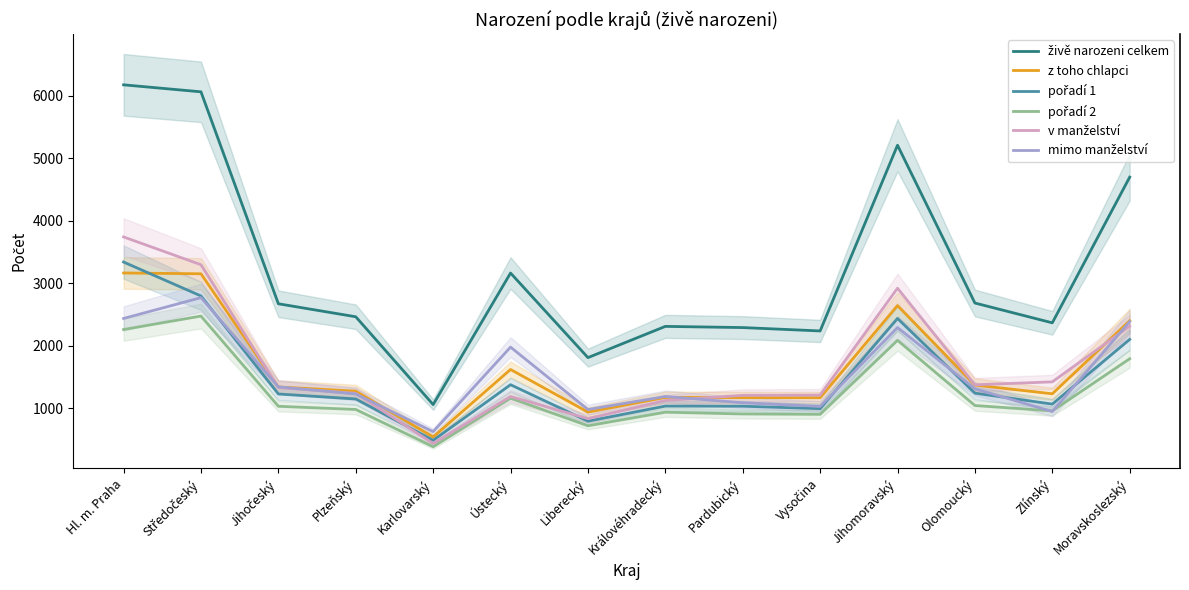

What is the value of the živě narozeni celkem point at the 2nd from the left?

6063